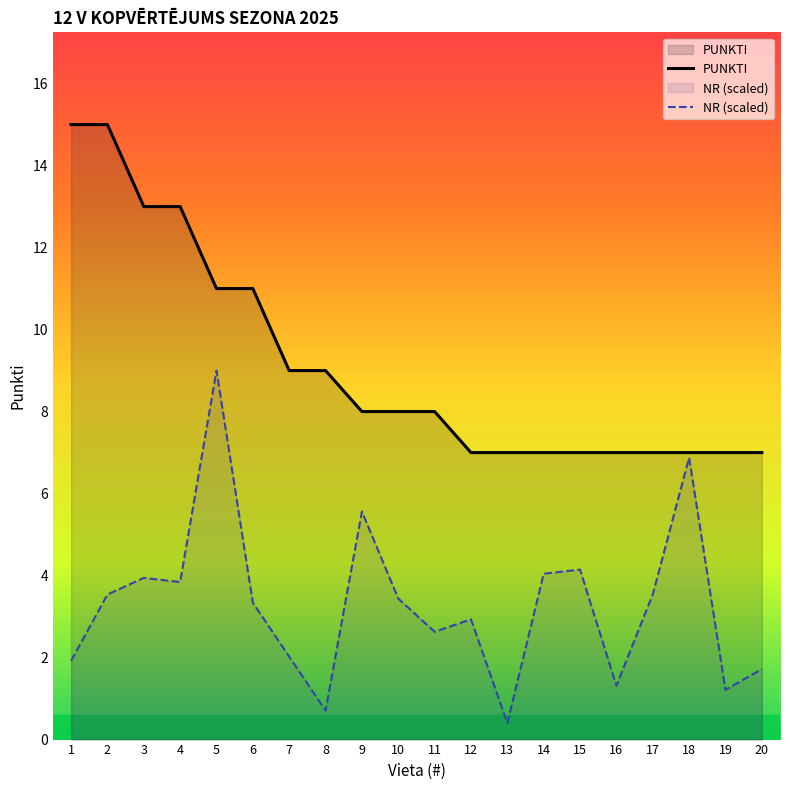

What value does the NR (scaled) series have at 9?

5.6